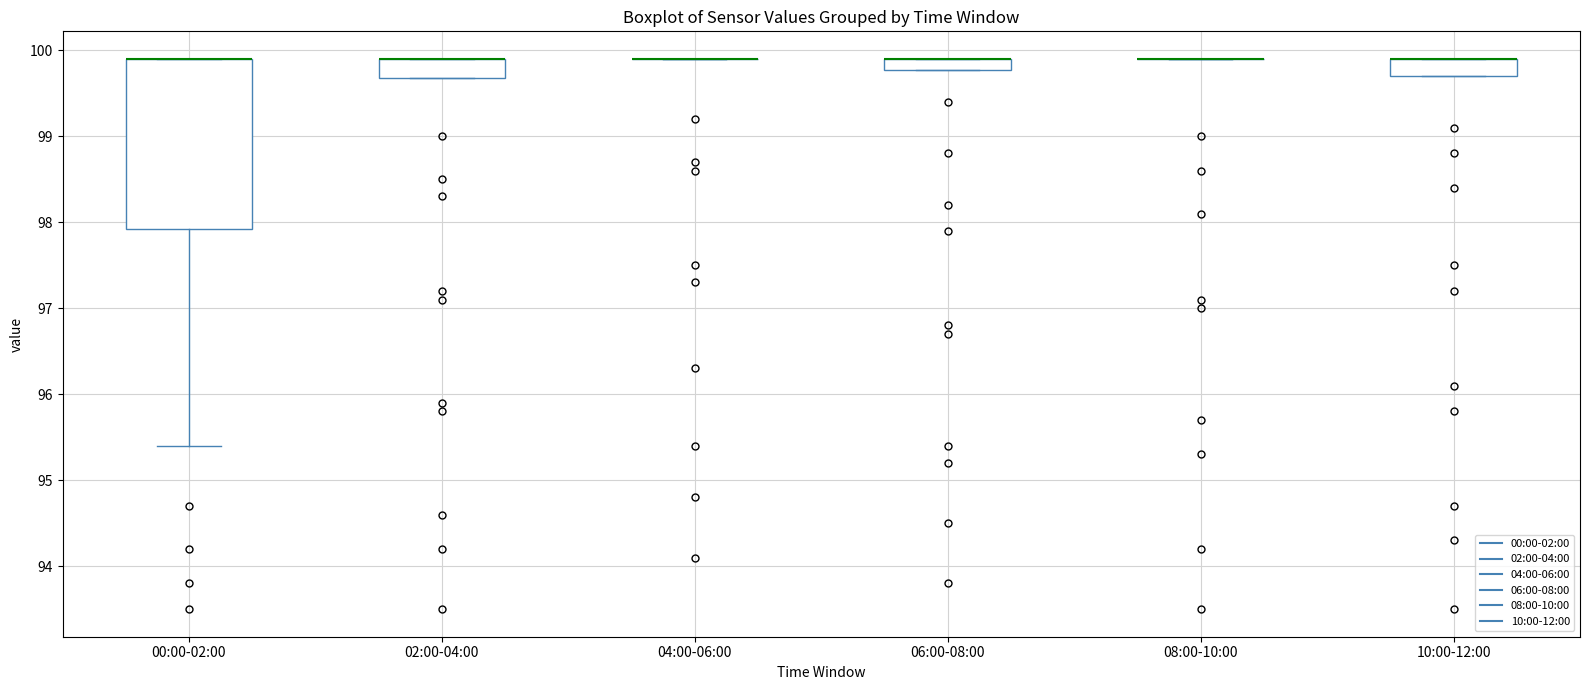

Where is the upper edge of the box for 06:00-08:00 on the y-axis? The values are not printed on the chart, so give them approximately, as read against the axis.

99.9